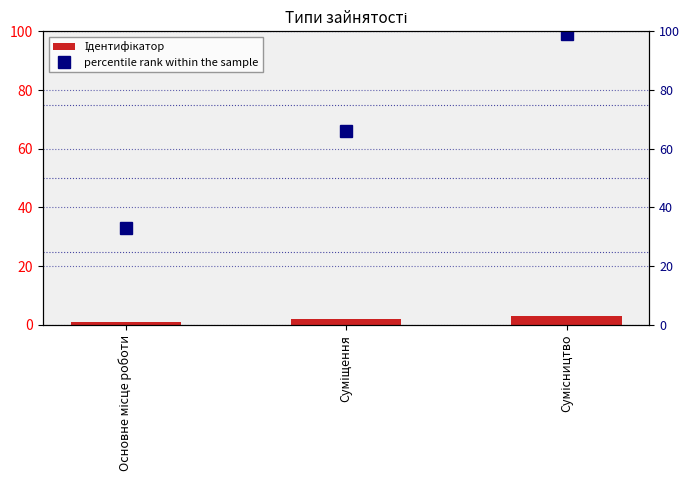

What is the spread (max minus min) of values at Сумісництво?

96